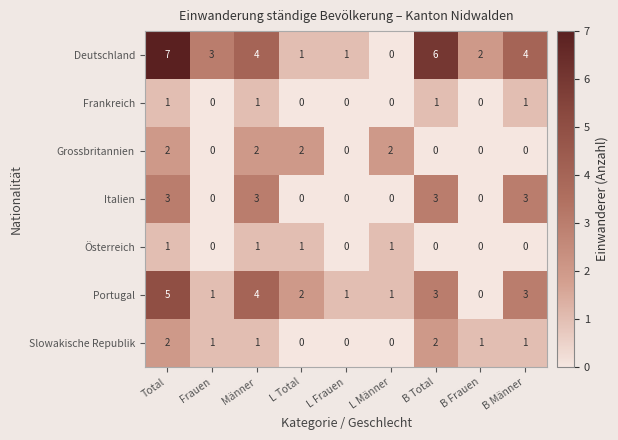

What is the maximum value for Deutschland?

7